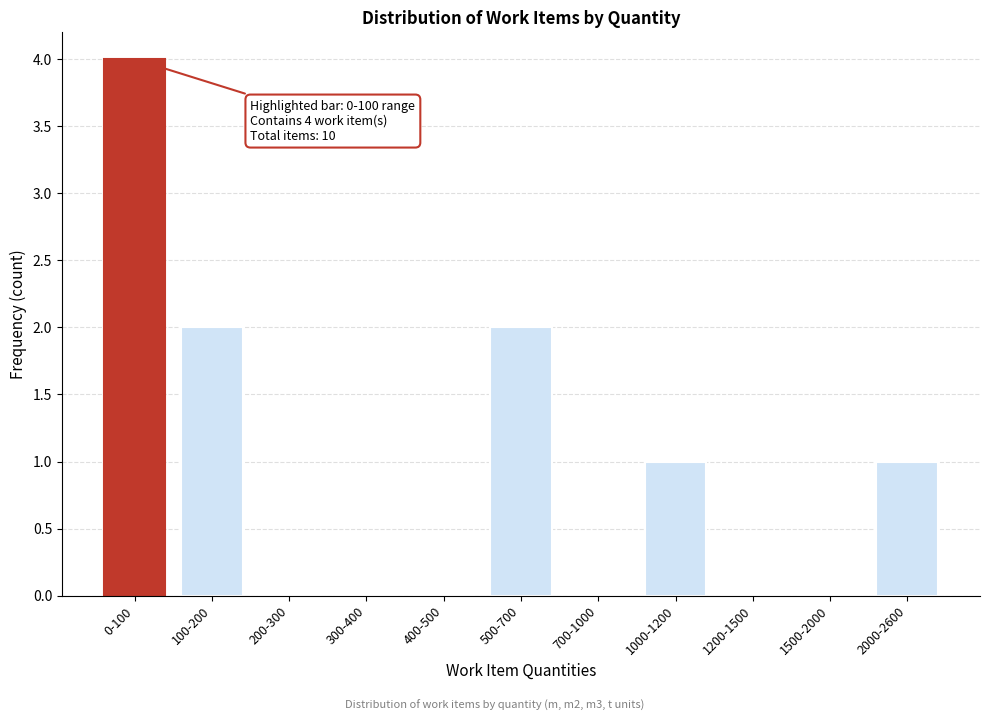

Reading left to right, list all the values displayed in this chart.

0-100=4	100-200=2	200-300=0	300-400=0	400-500=0	500-700=2	700-1000=0	1000-1200=1	1200-1500=0	1500-2000=0	2000-2600=1